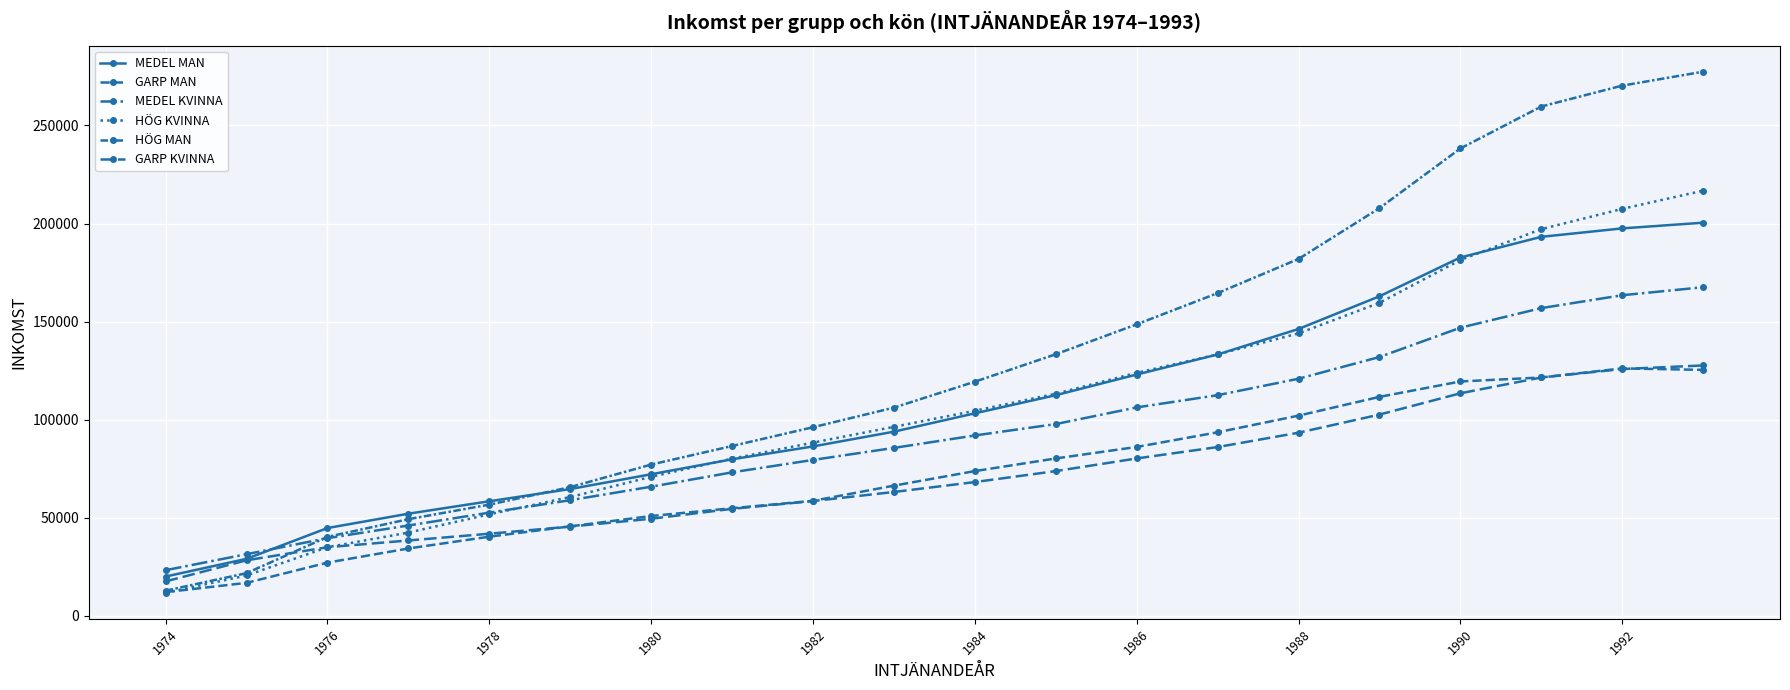

Count the number of categories in the chart.

20